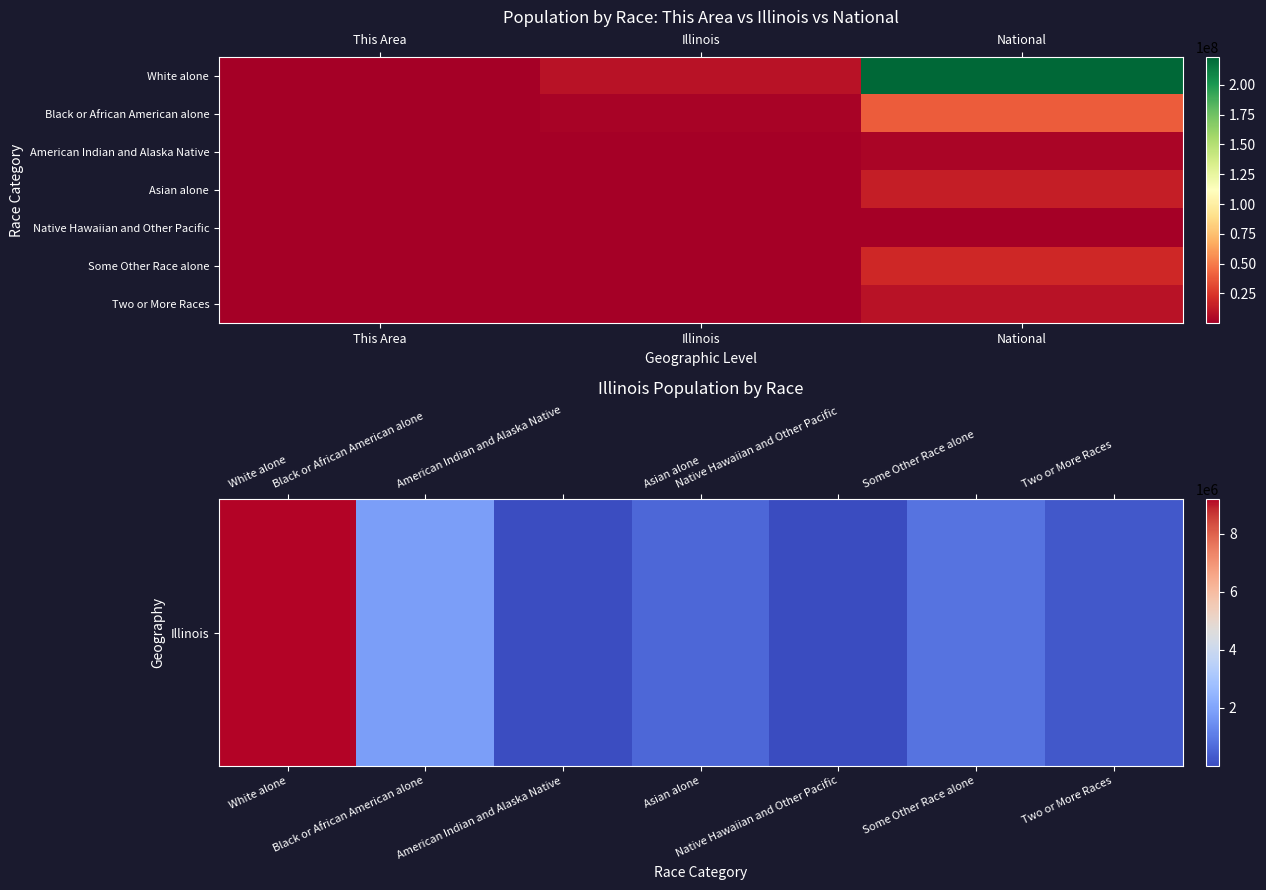

Rank the categories by Some Other Race alone value from lowest to highest.

This Area, Illinois, National